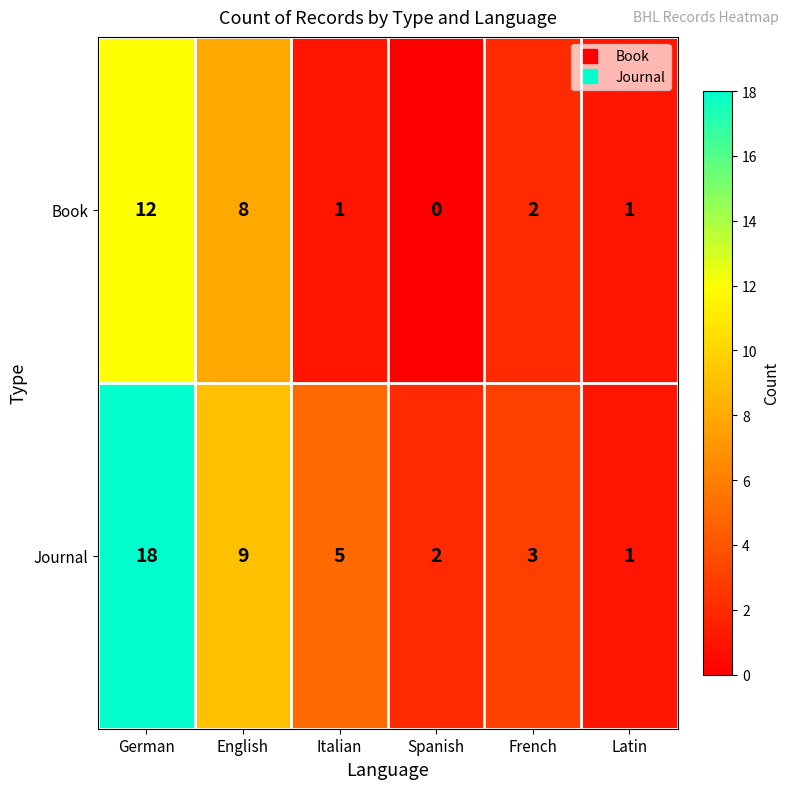

What is the total value across all series at Spanish?

2